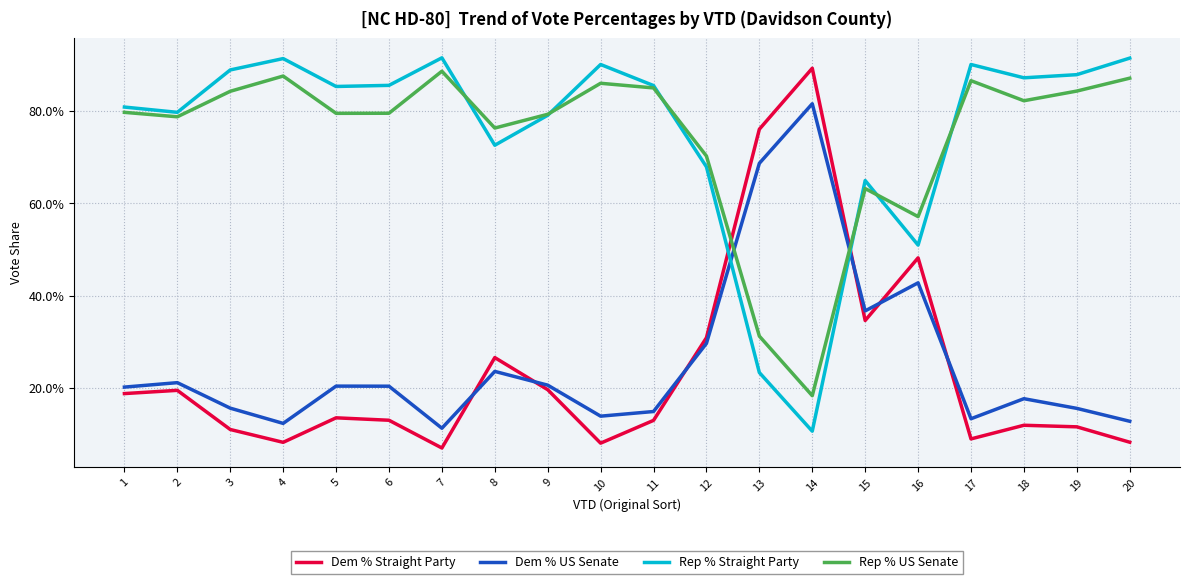

True or false: Dem % Straight Party and Rep % US Senate cross at least once.

True